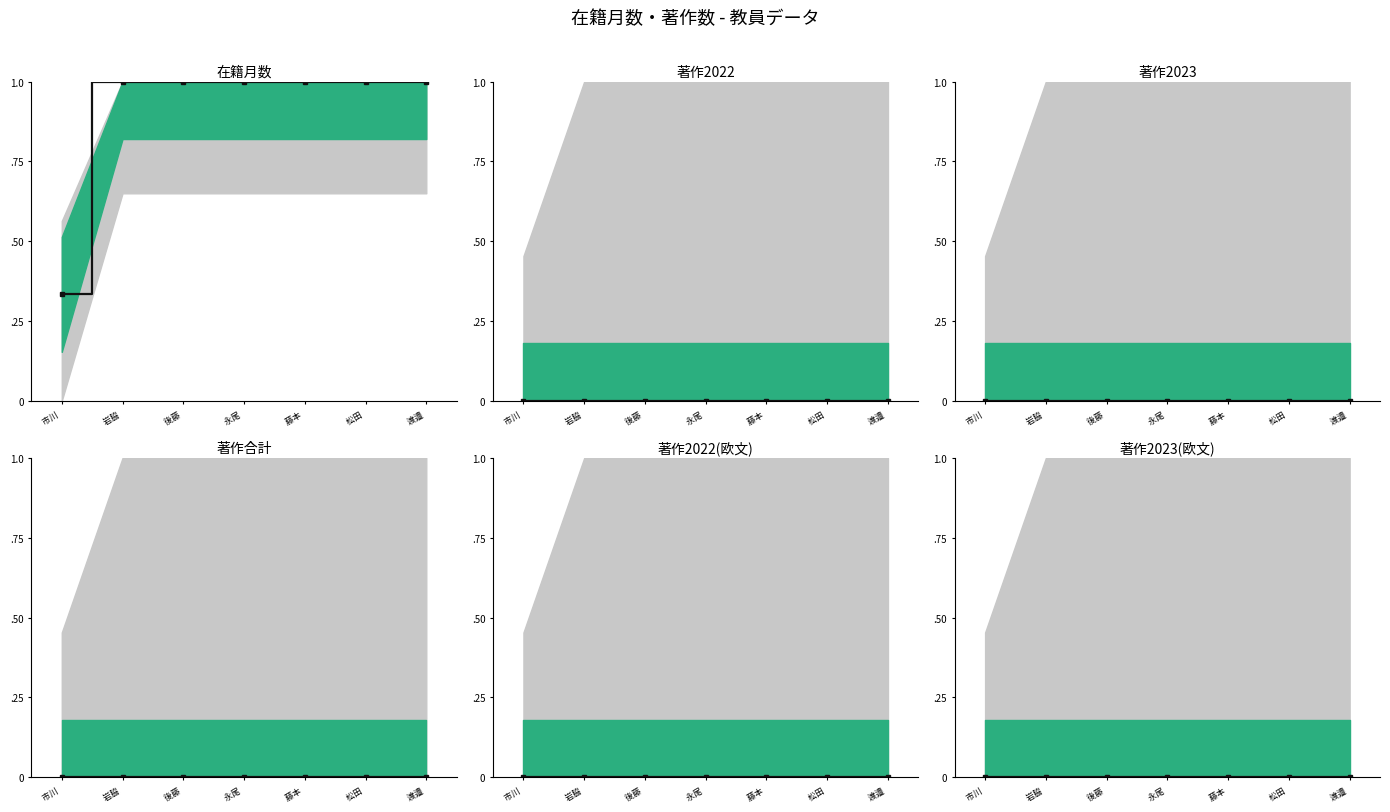

Reading right to left, extract all data points from this chart.

在籍月数: 1.0	1.0	1.0	1.0	1.0	1.0	0.3
著作2022: 0.0	0.0	0.0	0.0	0.0	0.0	0.0
著作2023: 0.0	0.0	0.0	0.0	0.0	0.0	0.0
著作合計: 0.0	0.0	0.0	0.0	0.0	0.0	0.0
著作2022(欧文): 0.0	0.0	0.0	0.0	0.0	0.0	0.0
著作2023(欧文): 0.0	0.0	0.0	0.0	0.0	0.0	0.0